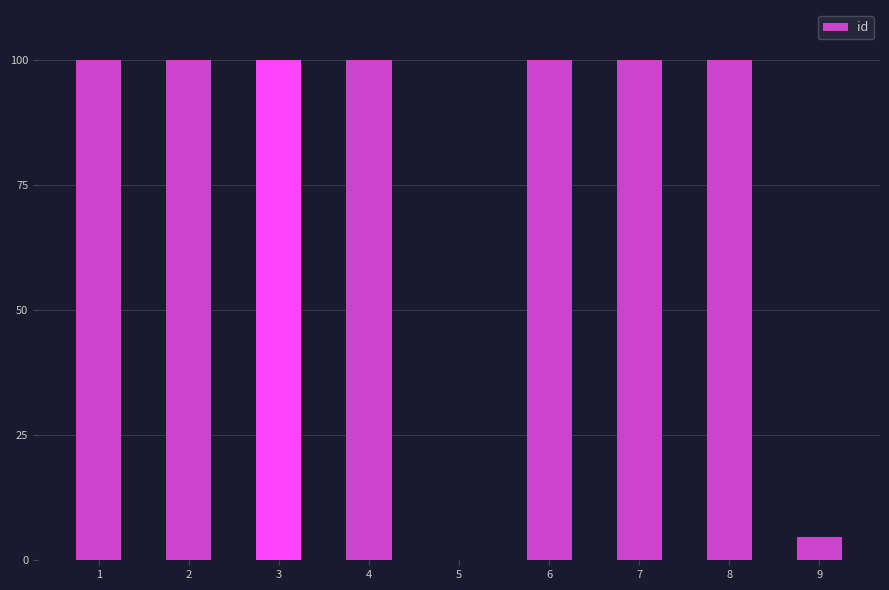

Where is the data nearest to the value 50?

9